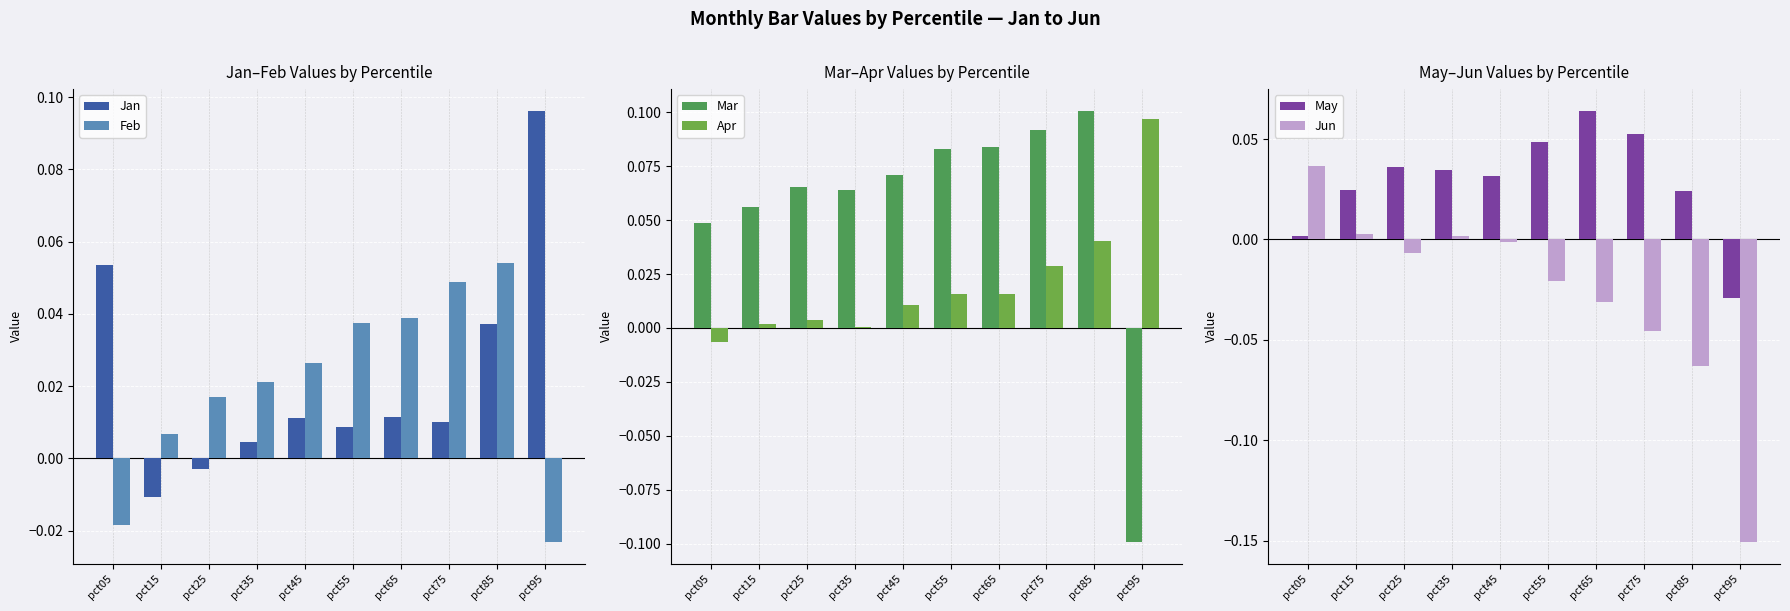

How many values in Jan are below zero?

2